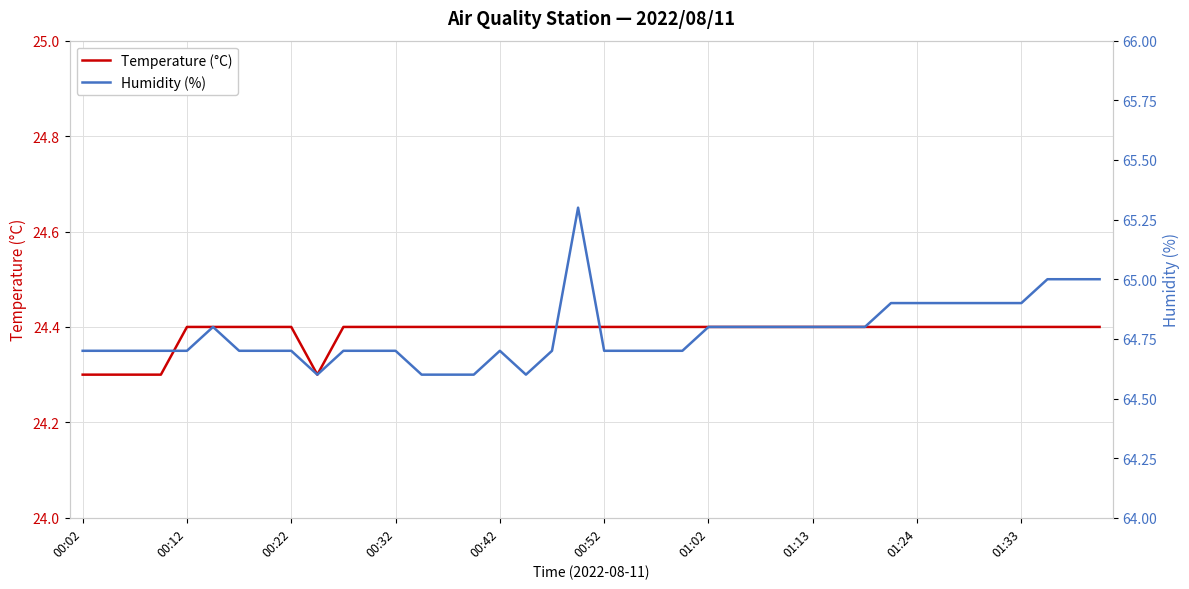

In Temperature (°C), how many points are lower than both neighbors (excluding endpoints)?

1